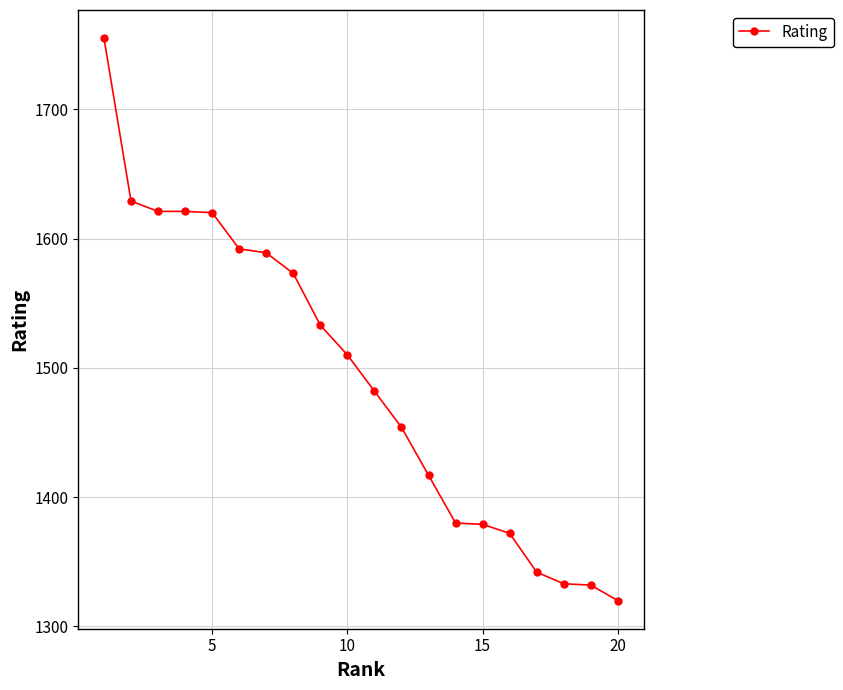

What is the value of the 5th point from the left?

1620